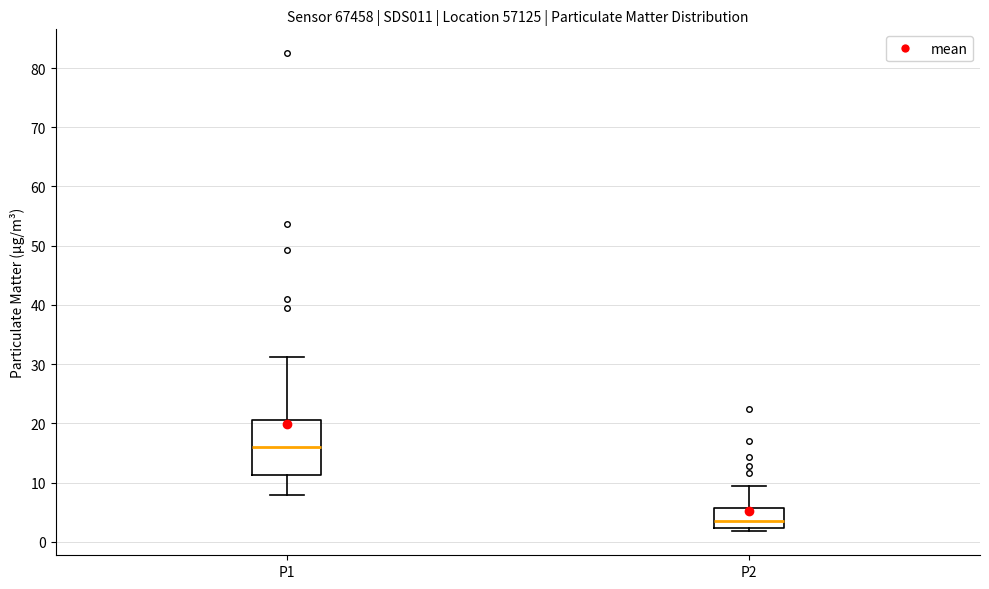

Reading left to right, read every box against the y-axis: the position of its median line, the range the box covers, and the ends of its whiskers. The values are not printed on the chart, so give them approximately, as read against the axis.

P1: median 16, box 11 to 21, whiskers 8 to 31
P2: median 3, box 2 to 6, whiskers 2 (just below the box's lower edge) to 9